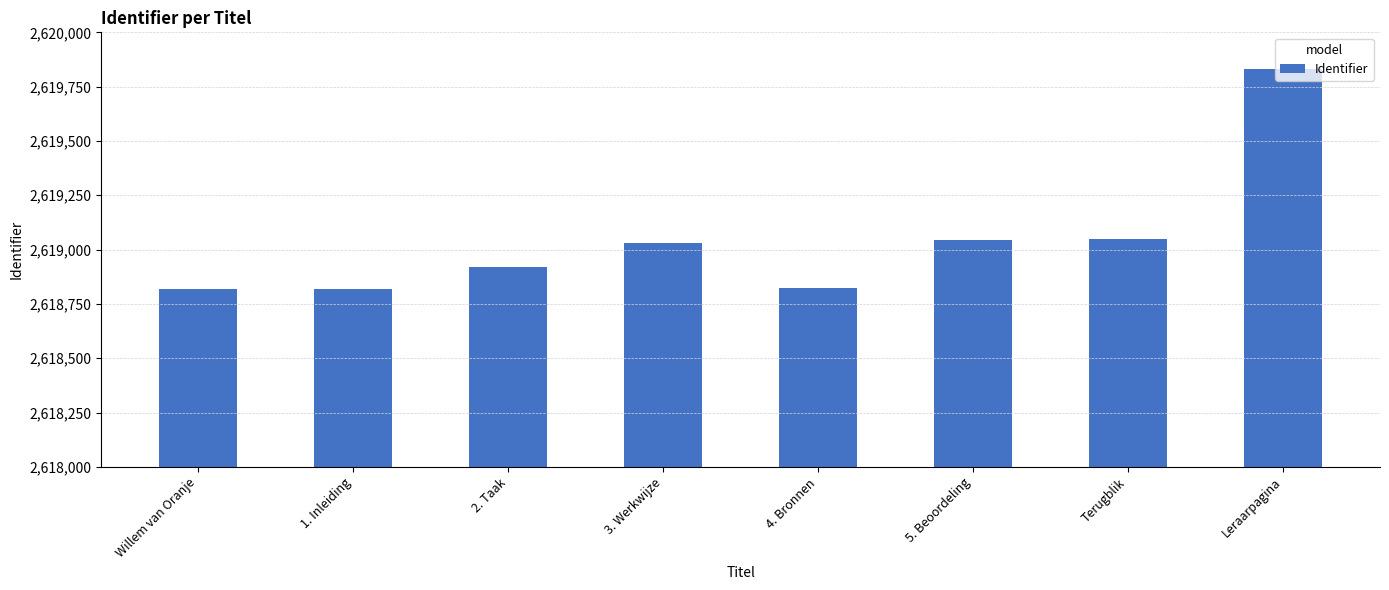

What is the change in value from 1. Inleiding to 4. Bronnen?

+2